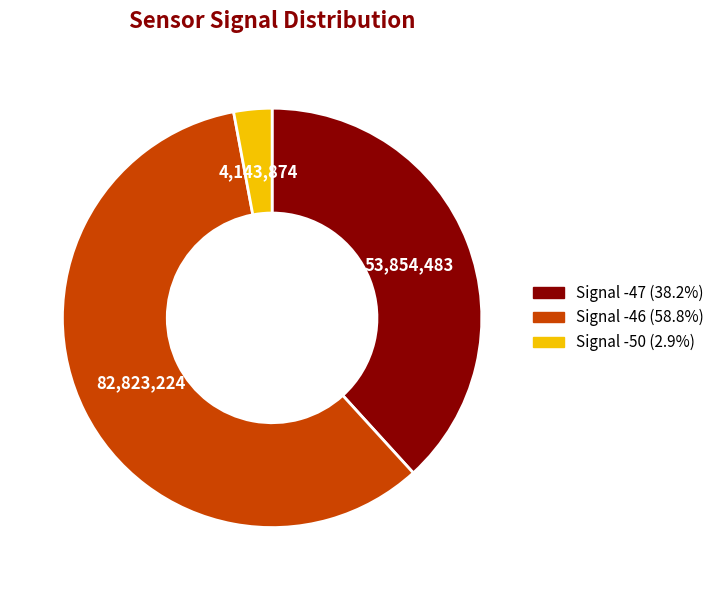

Is the sum of Signal -47 and Signal -50 greater than half?

No